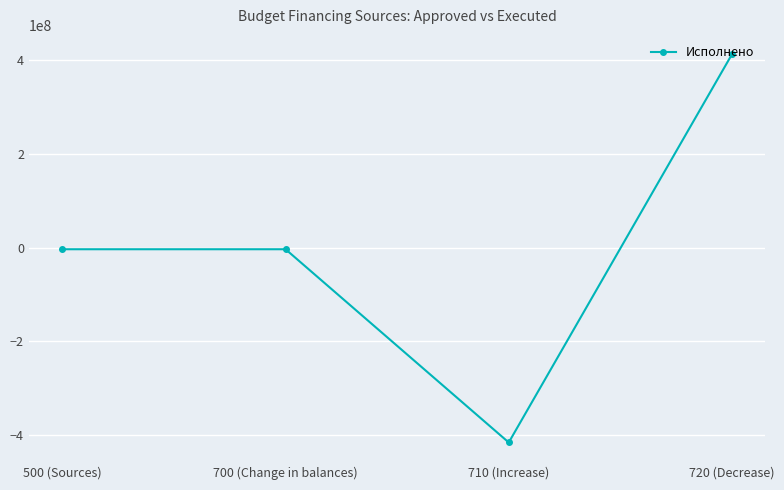

Which has a higher value, 710 (Increase) or 720 (Decrease)?

720 (Decrease)